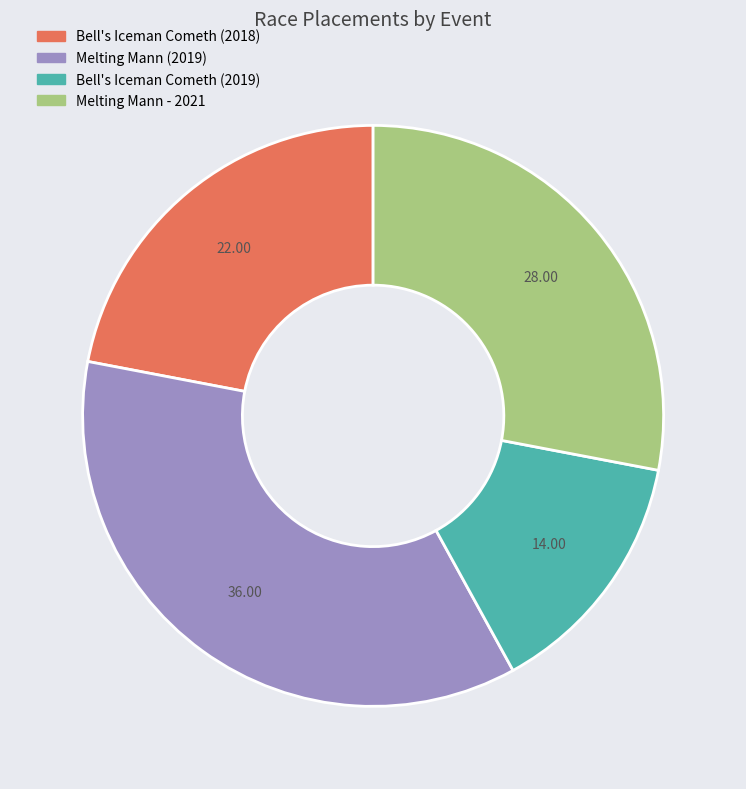

Rank the categories by value from lowest to highest.

Bell's Iceman Cometh (2019), Bell's Iceman Cometh (2018), Melting Mann - 2021, Melting Mann (2019)